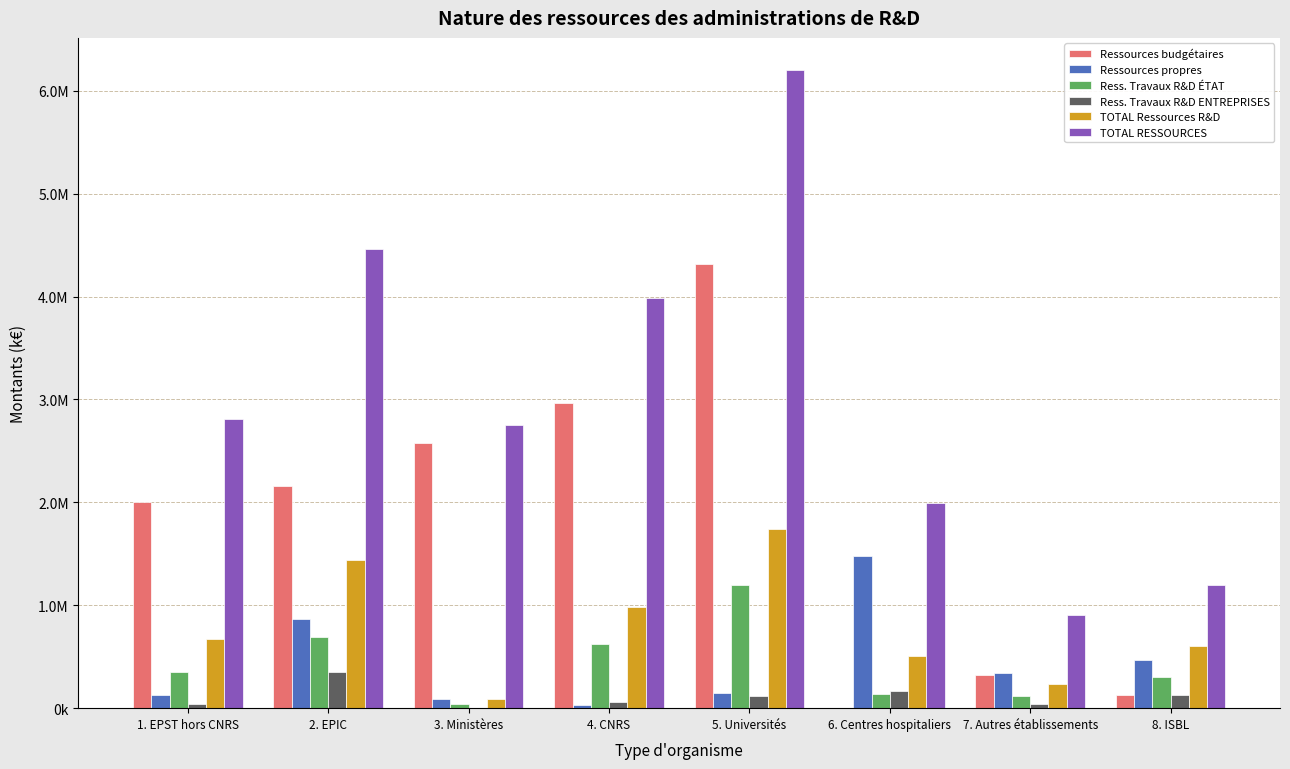

Are the bars horizontal?

No